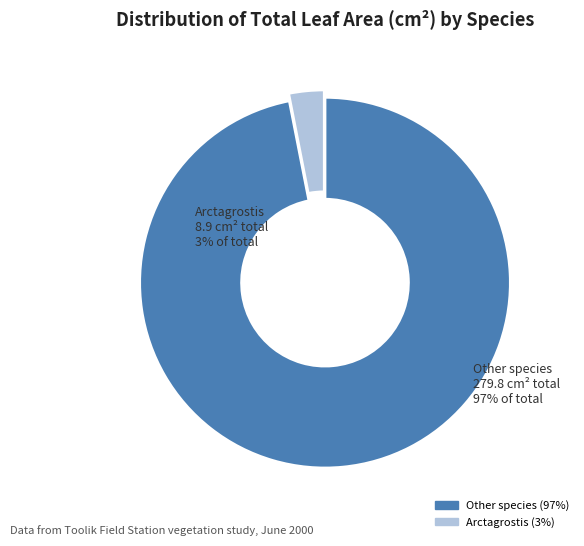

Is there any slice that represents more than half of the pie?

Yes